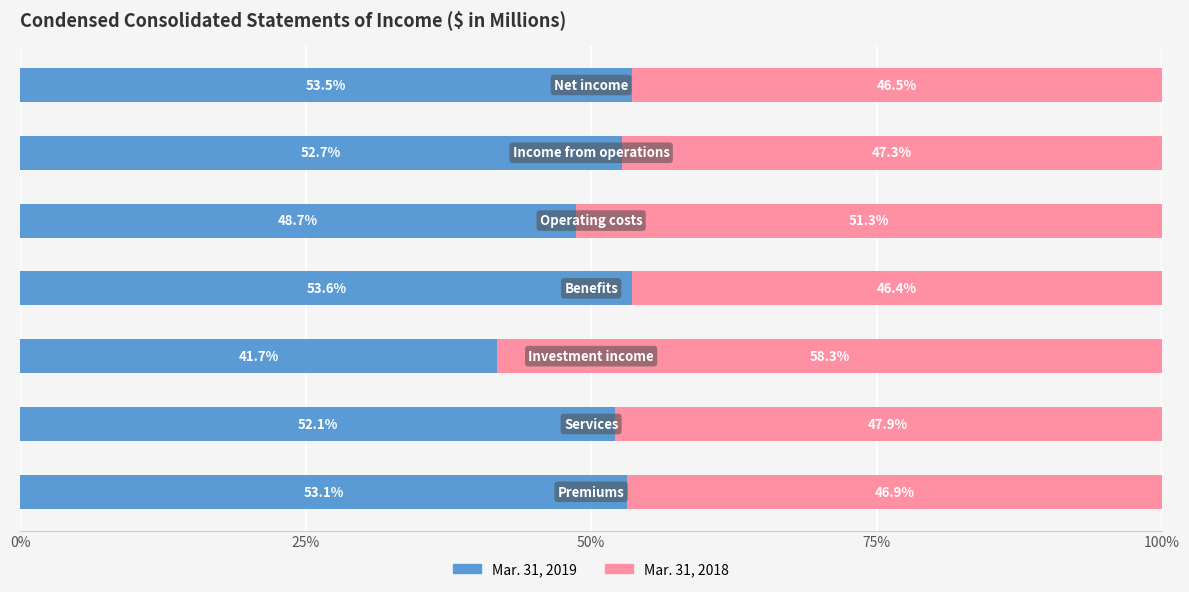

What is the difference between the maximum and minimum values in the Mar. 31, 2019 series?

11.9